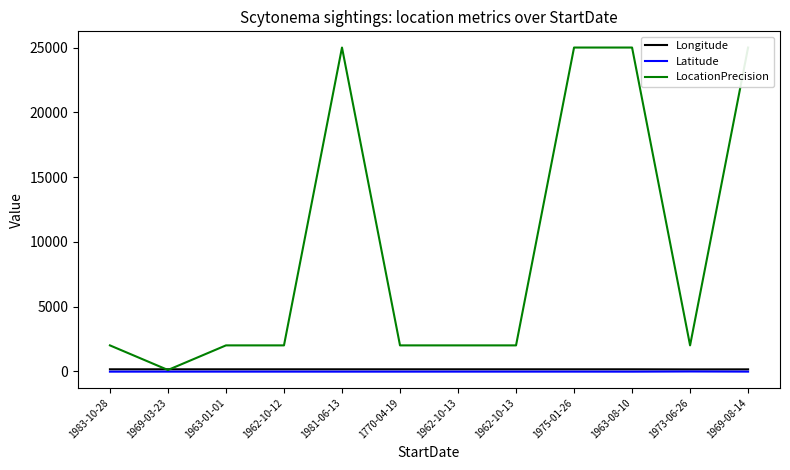

What is the sum of all Longitude values?

1823.3